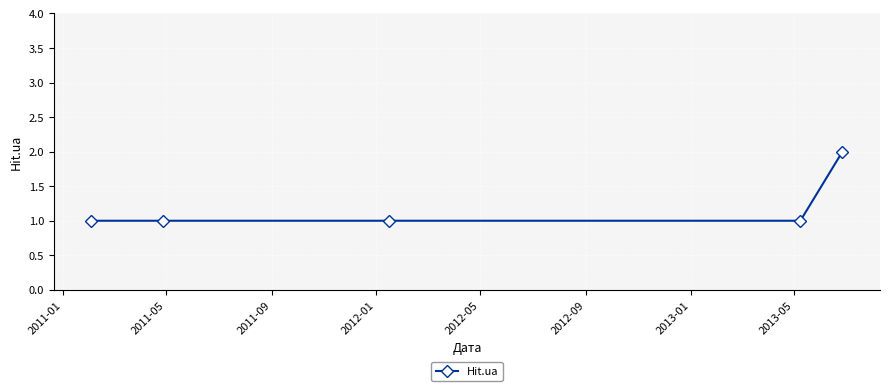

What is the value of the 3rd point from the left?

1